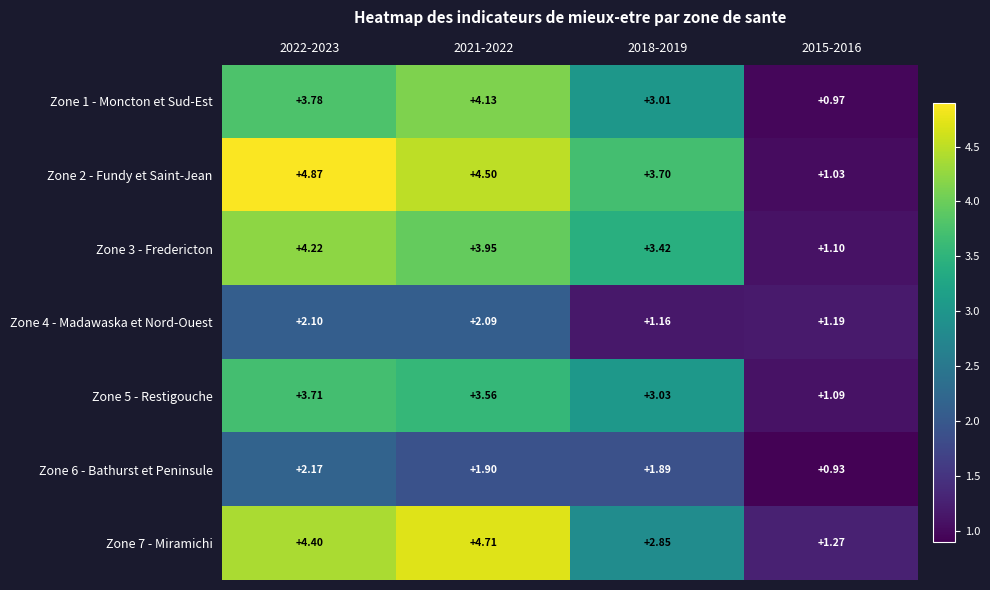

Is the value of Zone 3 - Fredericton at 2018-2019 greater than the value of Zone 5 - Restigouche at 2021-2022?

No